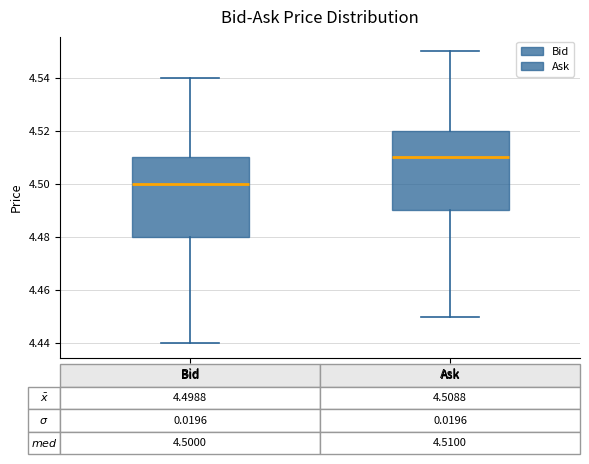

Which box has the lowest median line?

Bid